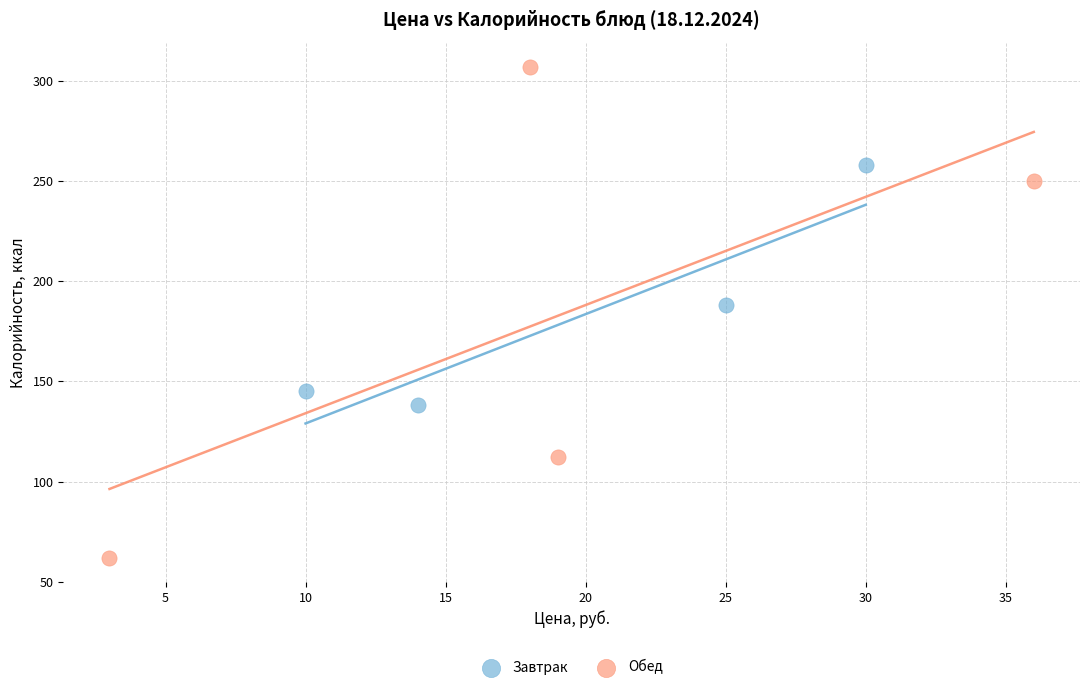

Which series contains the lowest Y value?

Обед